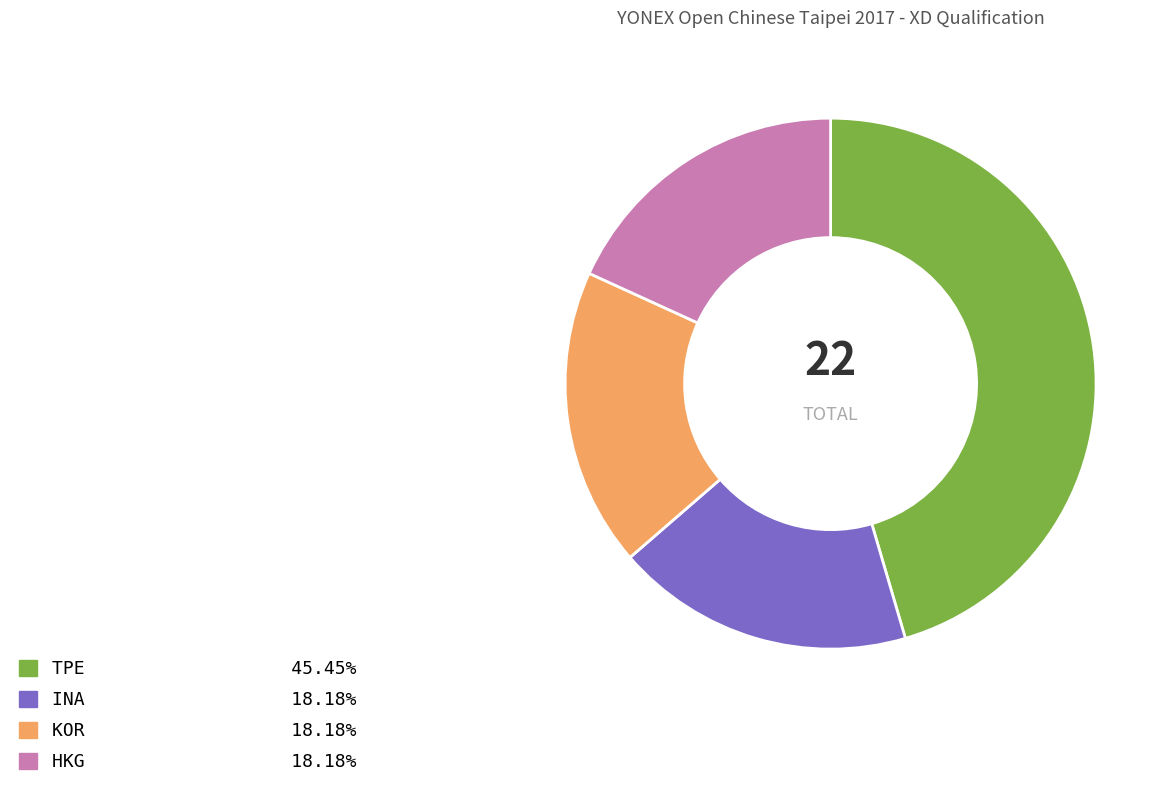

Do HKG and KOR together represent more than half of the pie?

No